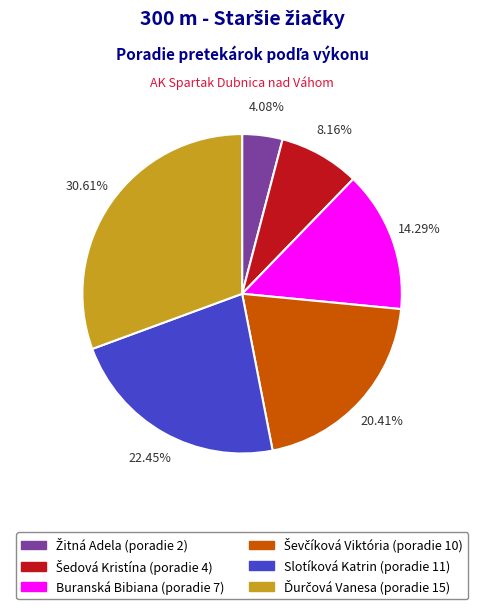

What is the change in value from Žitná Adela to Ševčíková Viktória?

+8